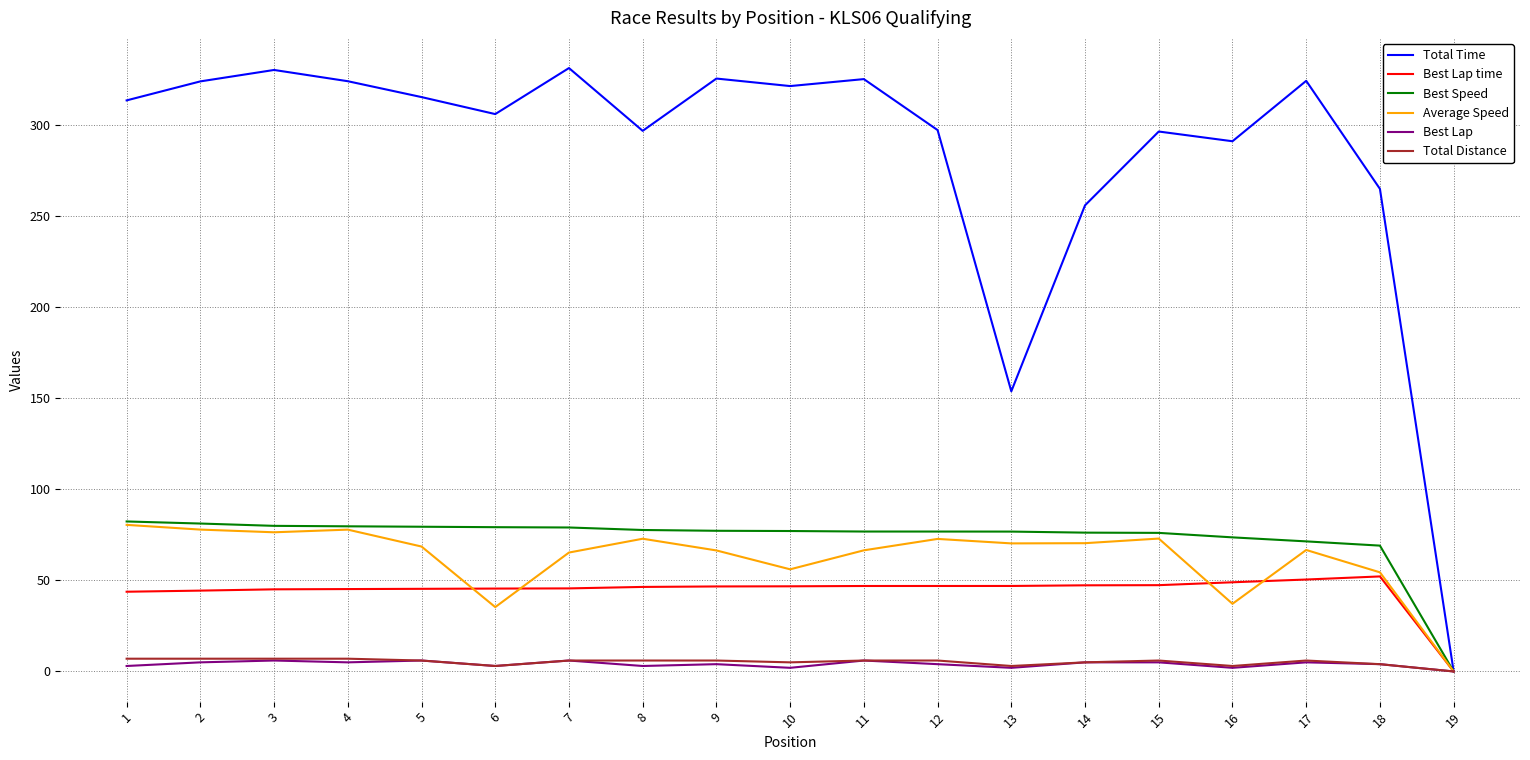

What is the sum of all Total Time values?

5393.5